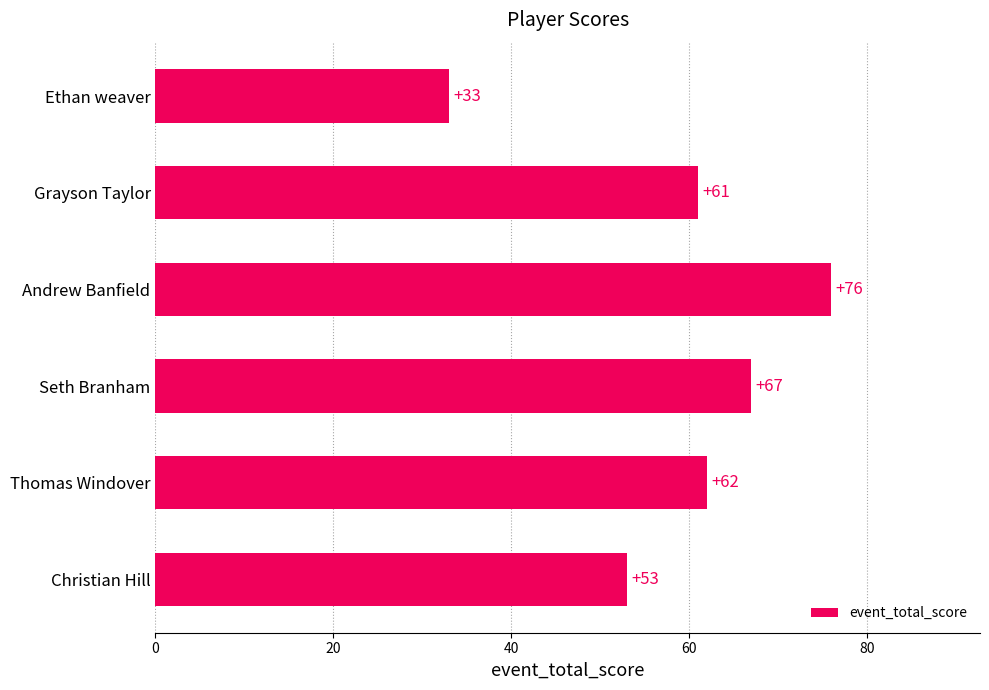

List the labels in order of value, largest first.

Andrew Banfield, Seth Branham, Thomas Windover, Grayson Taylor, Christian Hill, Ethan weaver